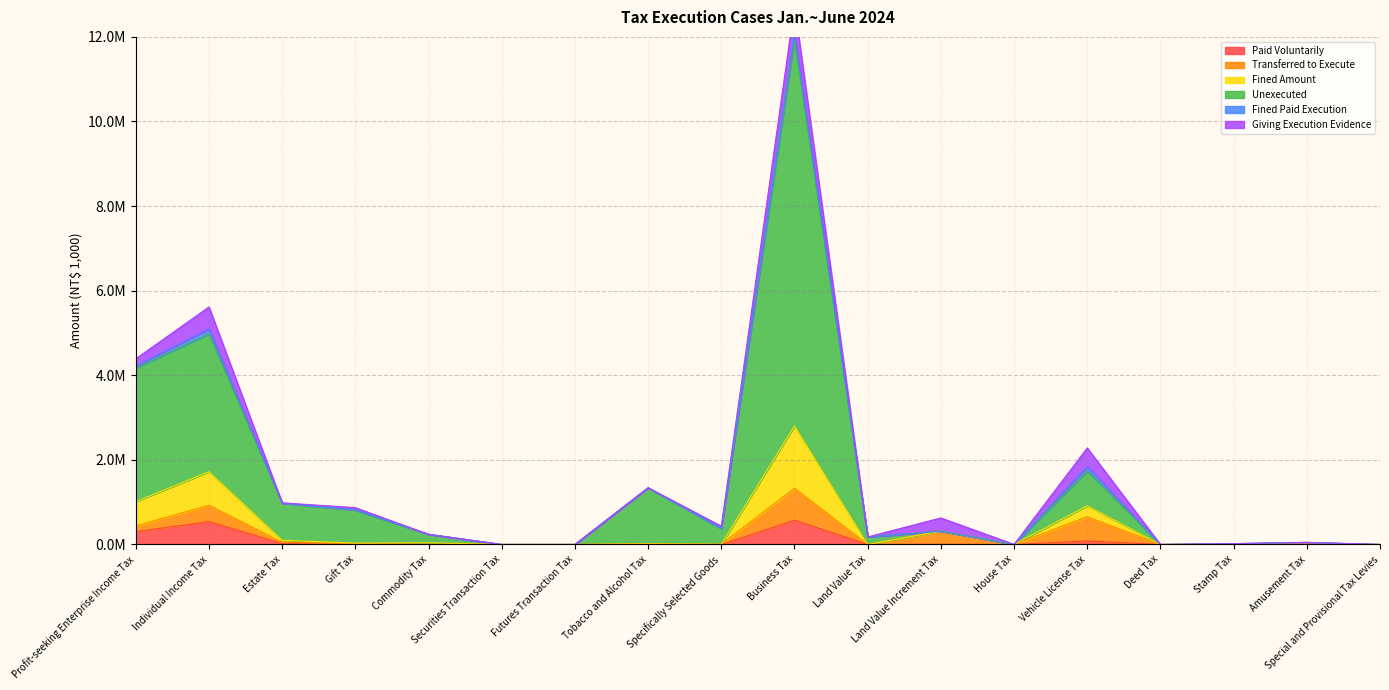

Rank the categories by Paid Voluntarily value from lowest to highest.

Futures Transaction Tax, Special and Provisional Tax Levies, Specifically Selected Goods, Land Value Tax, Deed Tax, Securities Transaction Tax, House Tax, Stamp Tax, Tobacco and Alcohol Tax, Amusement Tax, Commodity Tax, Land Value Increment Tax, Gift Tax, Estate Tax, Vehicle License Tax, Profit-seeking Enterprise Income Tax, Individual Income Tax, Business Tax